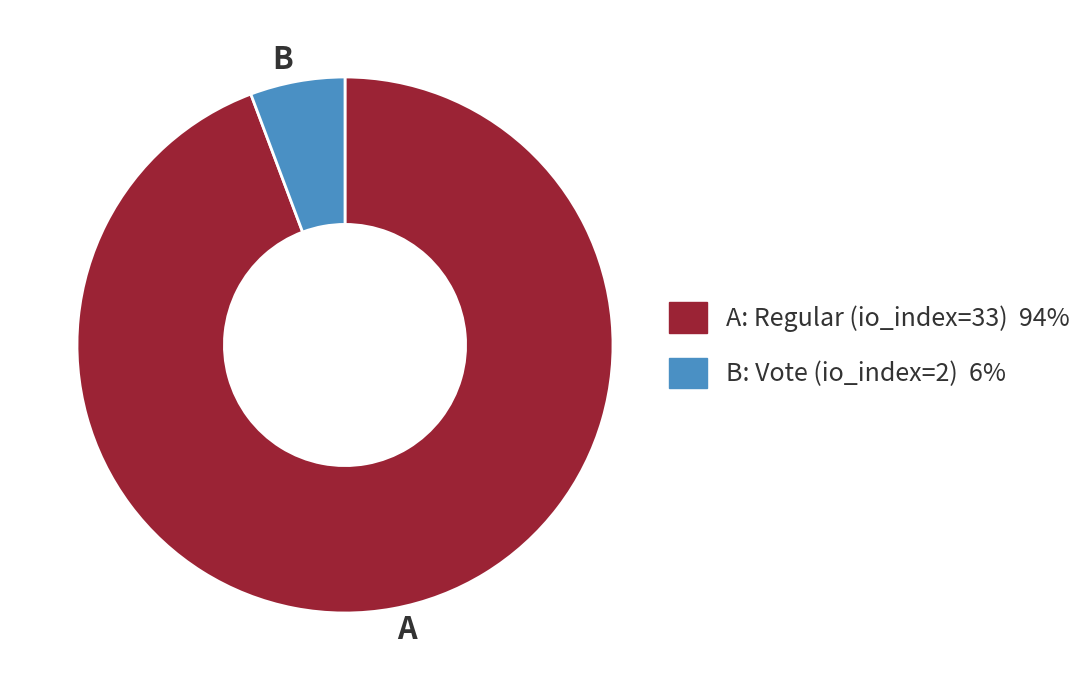

How many slices are in this pie chart?

2